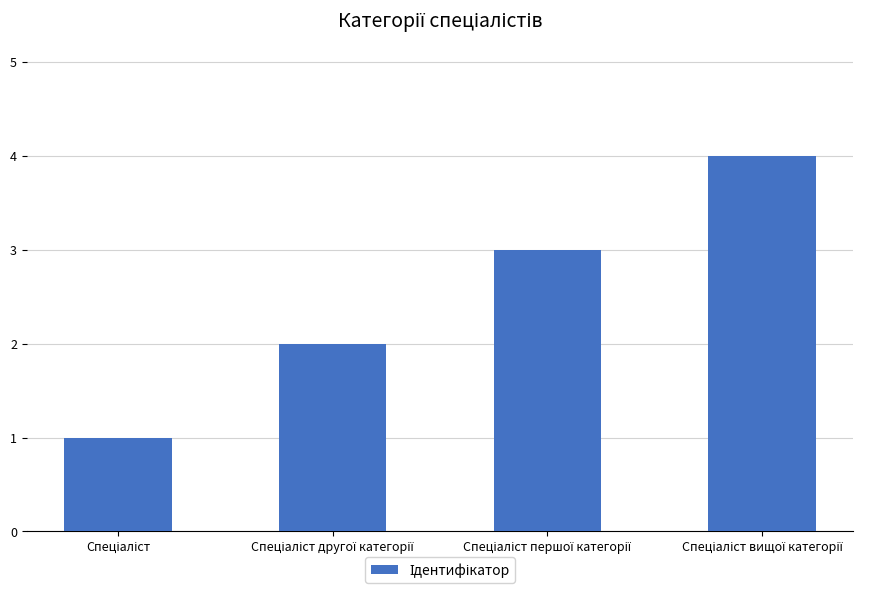

What is the difference between the maximum and minimum values?

3